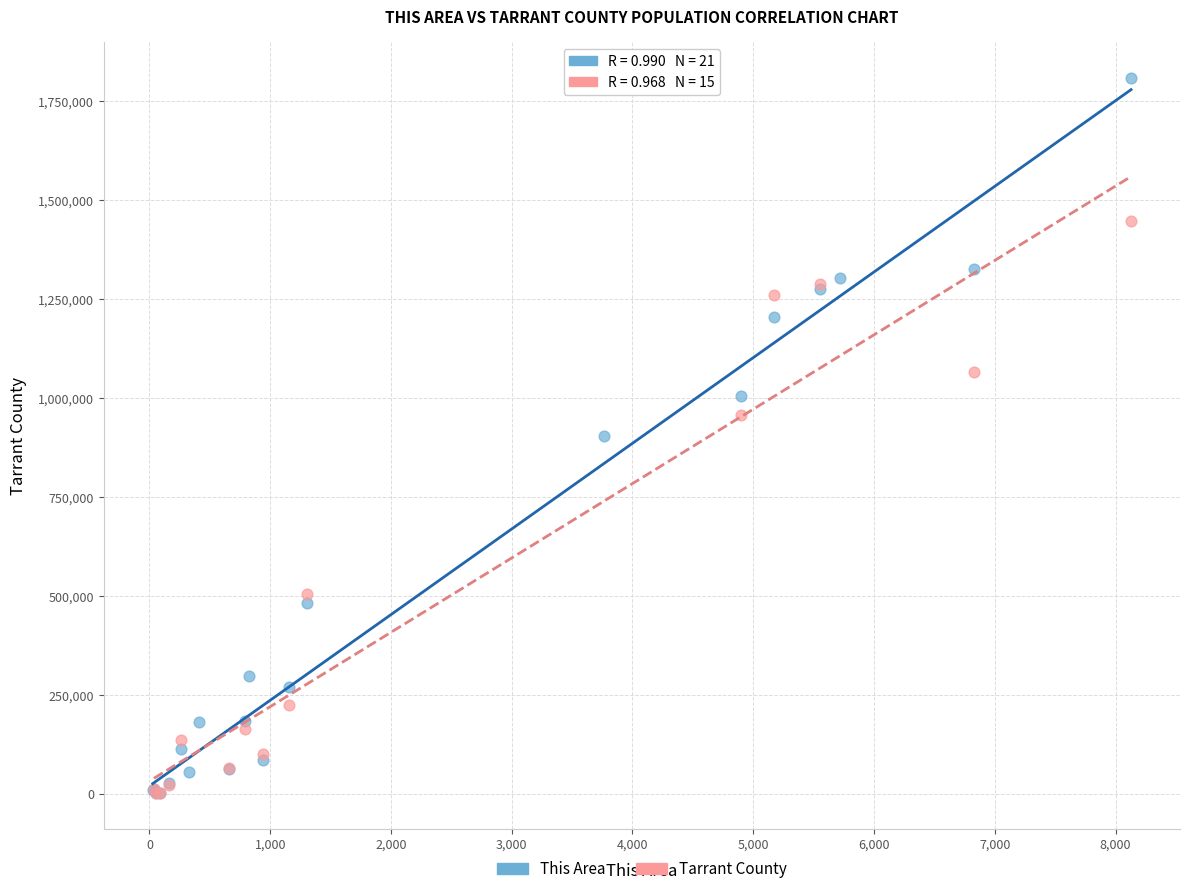

Which series contains the highest Y value?

This Area